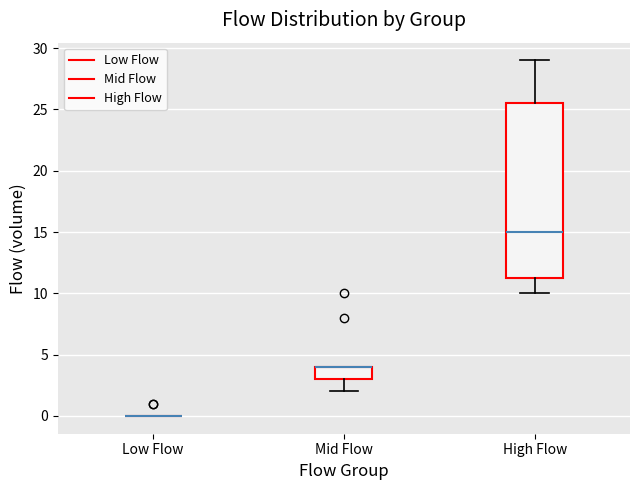

Reading left to right, transcribe this box plot: for each box, give where its median line is, the range the box spans, and where its two whiskers end, as read against the y-axis. The values are not printed on the chart, so give them approximately, as read against the axis.

Low Flow: box collapsed to a line at 0.0, whiskers 0.0 to 0.0
Mid Flow: median 4.0 (drawn on the box's upper edge), box 3.0 to 4.0, whiskers 2.0 to 4.0
High Flow: median 15.0, box 11.5 to 25.5, whiskers 10.0 to 29.0